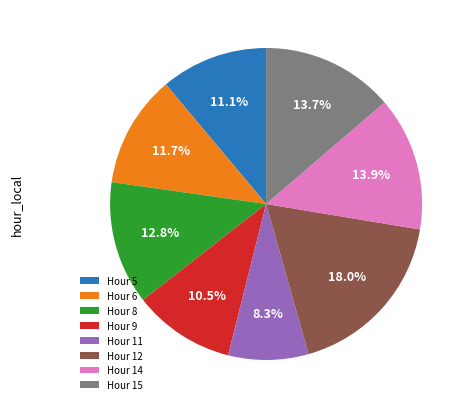

Which has a higher value, Hour 12 or Hour 8?

Hour 12